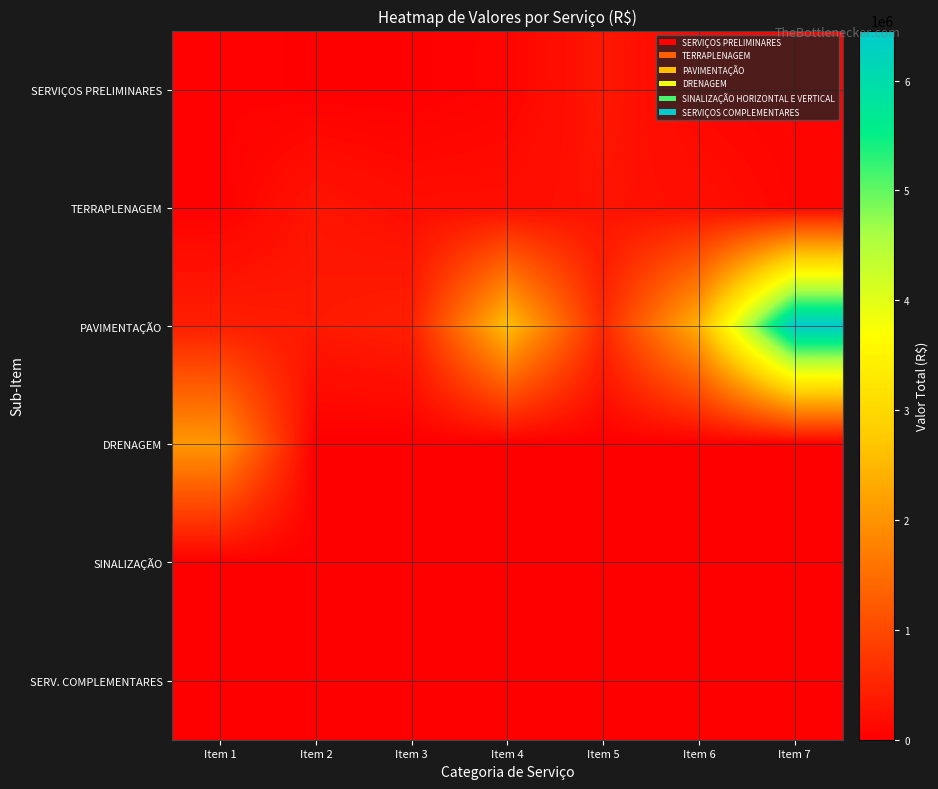

What is the spread (max minus min) of values at Item 6?

2420320.9